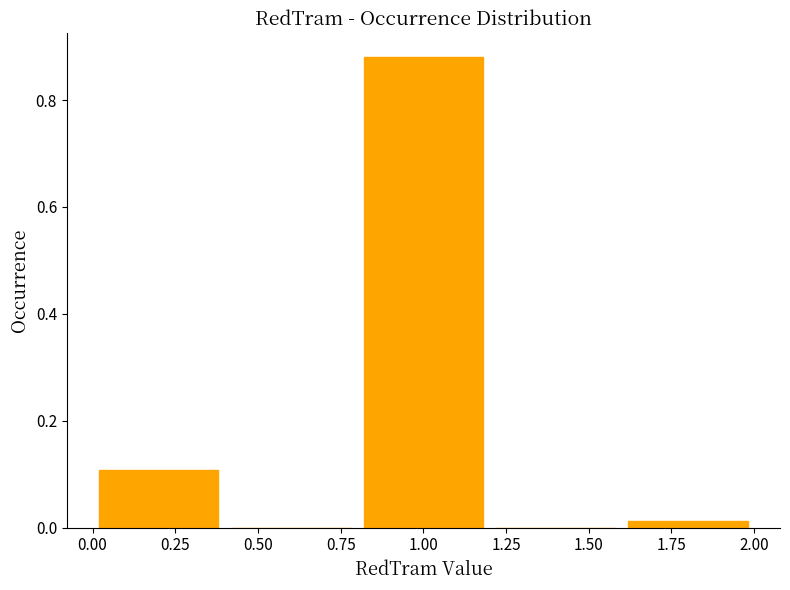

Over which range of the x-axis is the bar tallest?

0.8 to 1.2